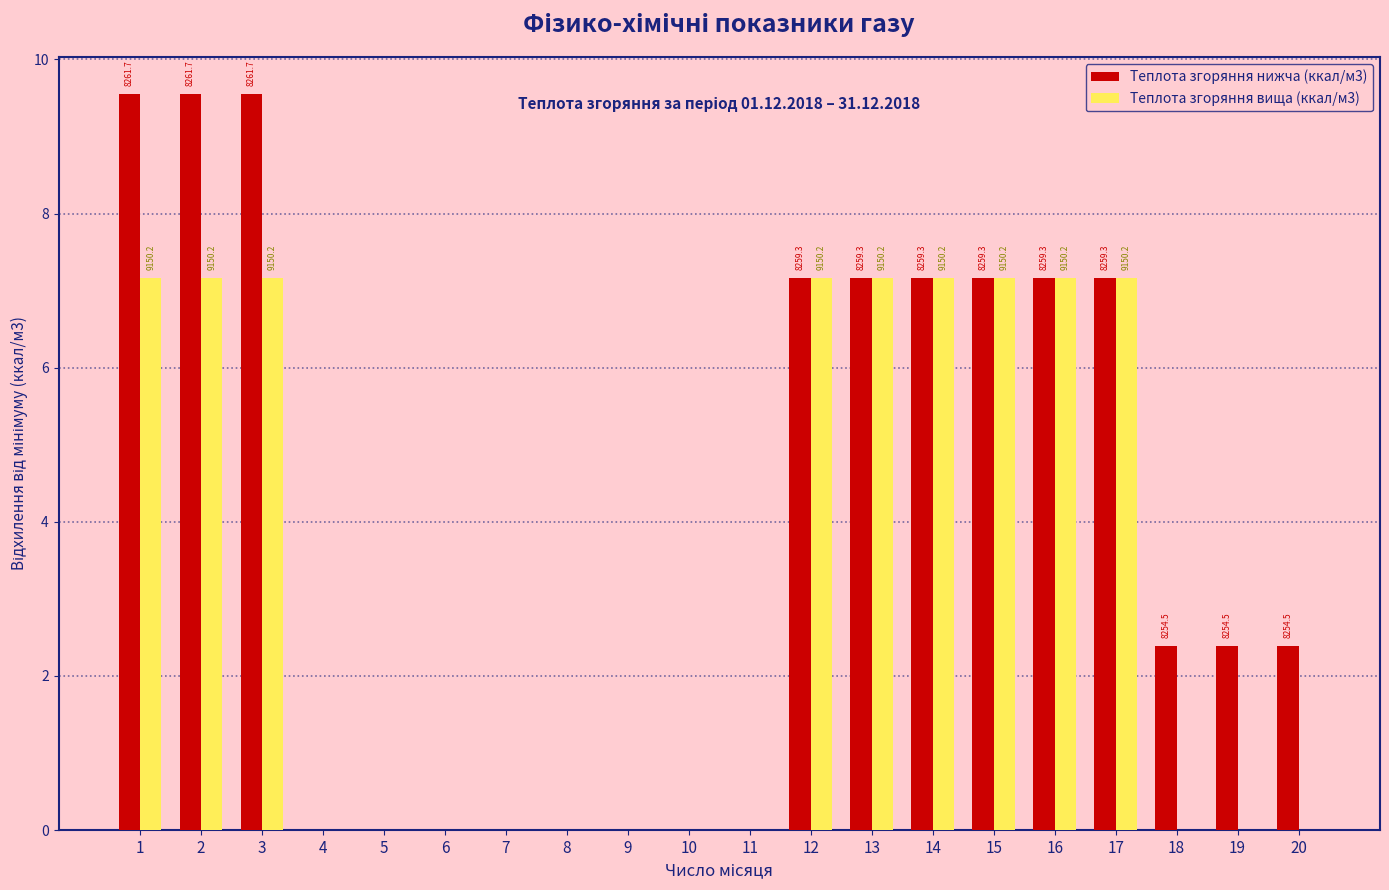

Rank the series at 11 from lowest to highest value.

Теплота згоряння нижча (ккал/м3), Теплота згоряння вища (ккал/м3)